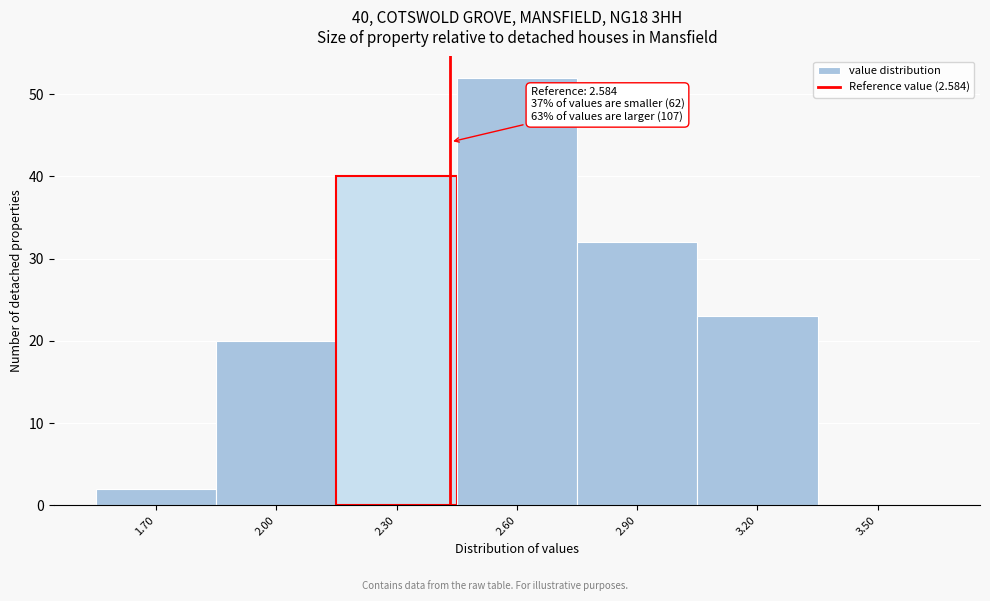

Reading right to left, extract all data points from this chart.

3.50=0	3.20=23	2.90=32	2.60=52	2.30=40	2.00=20	1.70=2